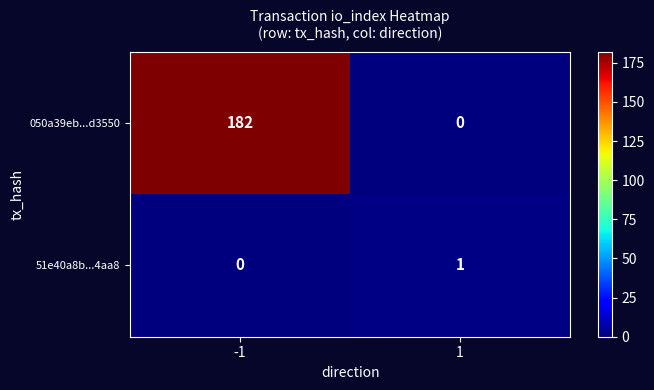

Between -1 and 1, which series saw the biggest shift?

050a39eb...d3550